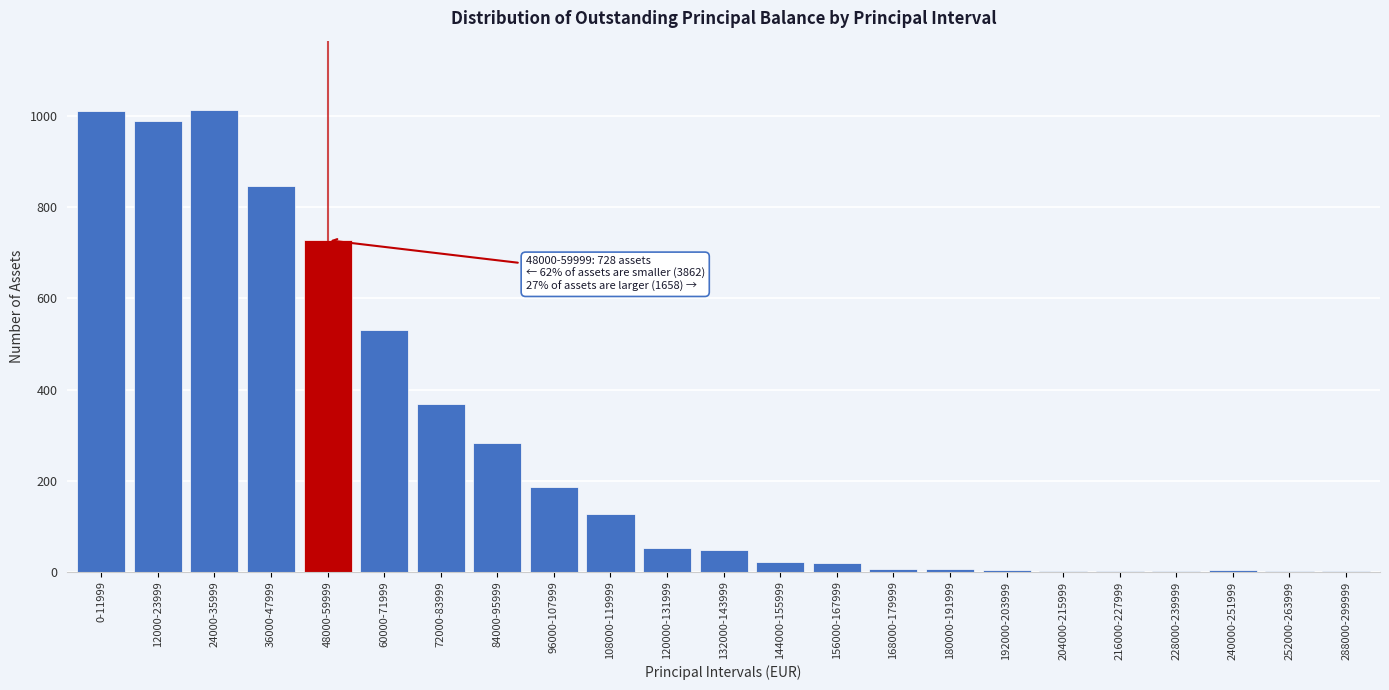

Which has a higher value, 12000-23999 or 120000-131999?

12000-23999